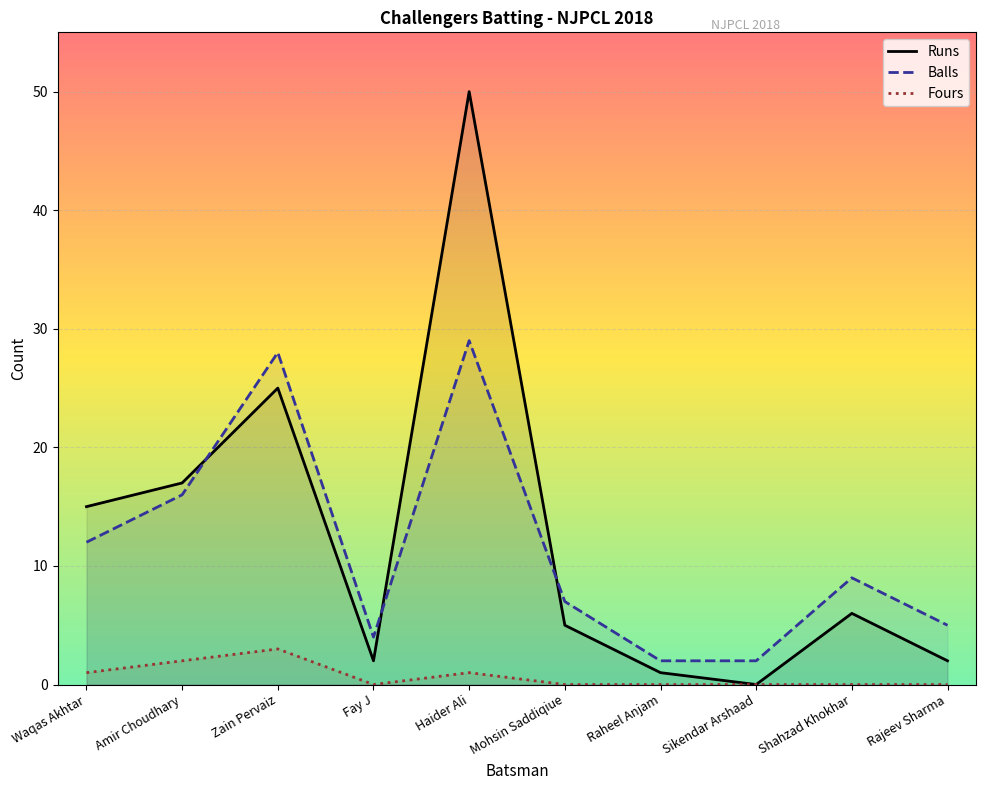

The value of Fours at Zain Pervaiz is 3. True or false?

True